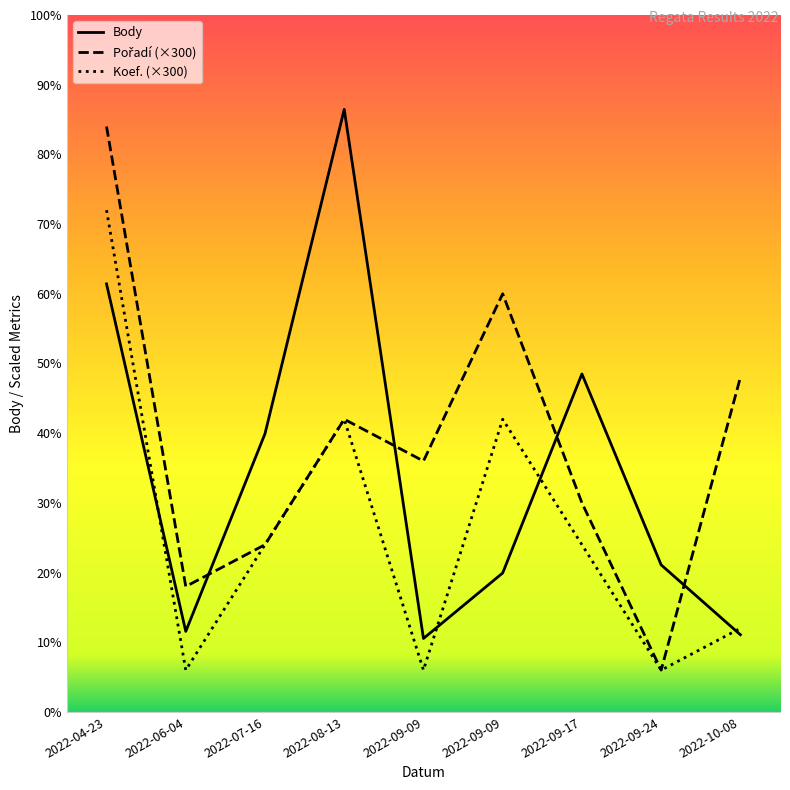

Which series has the largest range (max minus min)?

Pořadí